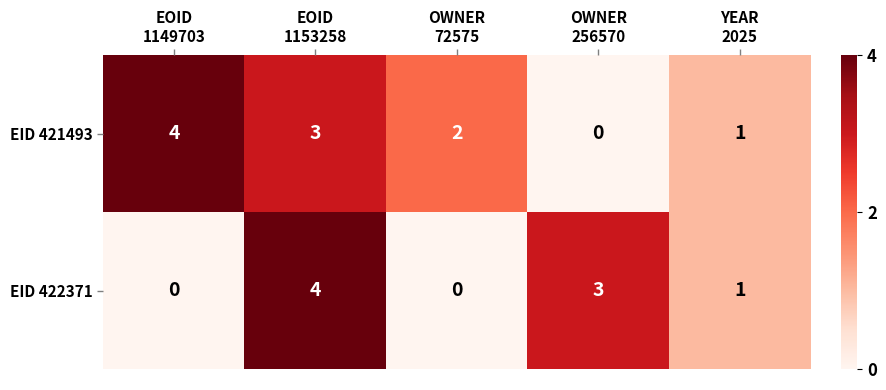

What is the highest value of the EID 421493 series?

4